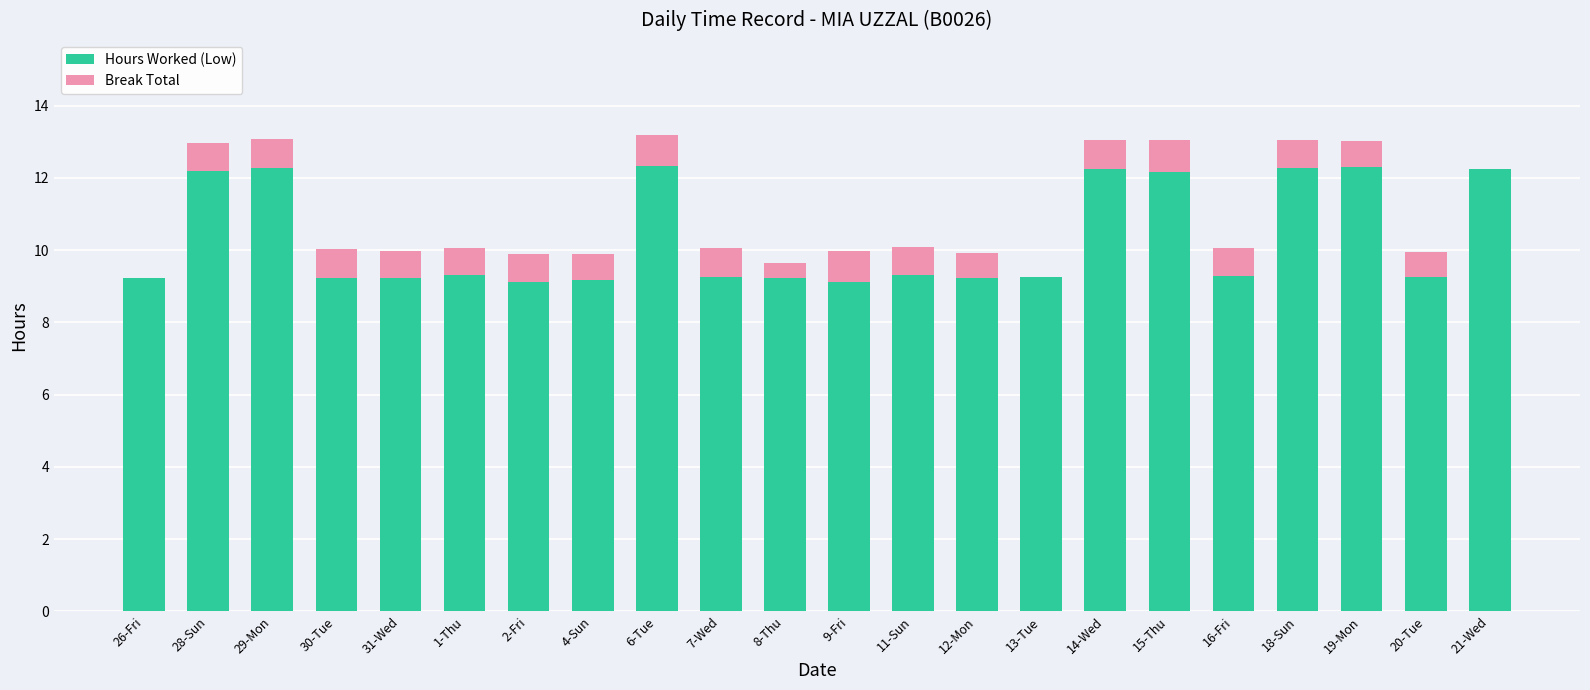

True or false: Hours Worked (Low) has a value of 9.3 at 1-Thu.

True